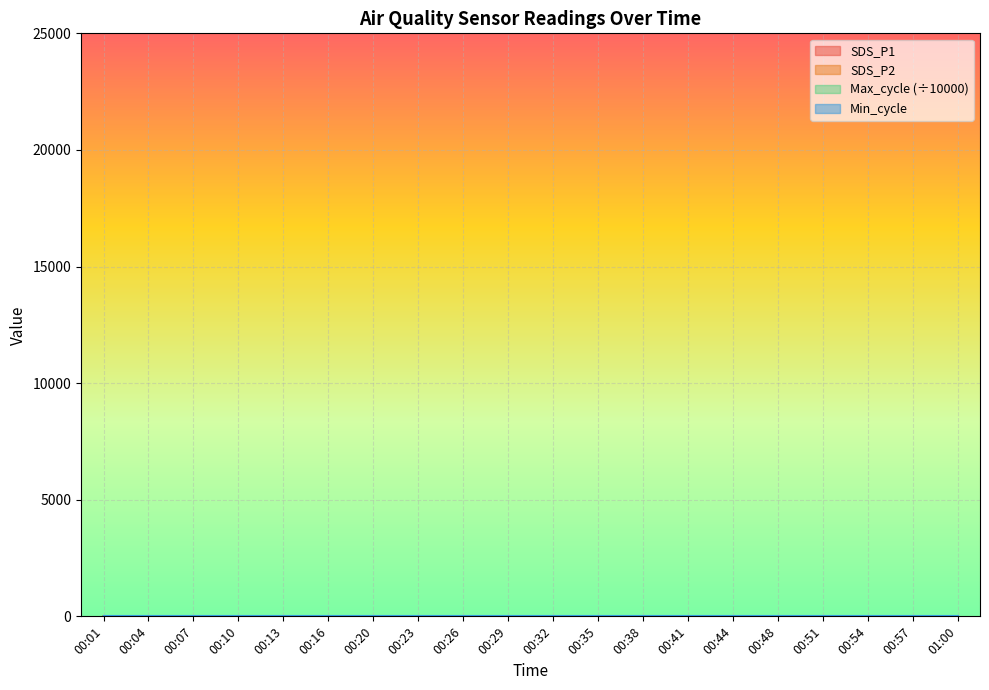

Reading left to right, what are all the values shown in this chart?

SDS_P1: 0.9	1.0	2.6	1.1	0.9	1.2	1.4	1.0	0.9	1.4	1.5	1.7	1.0	0.9	3.5	1.2	1.4	2.6	2.9	1.7
SDS_P2: 0.9	1.0	1.1	1.1	0.9	1.2	1.2	1.0	0.9	1.2	1.1	0.9	1.0	0.9	1.1	1.2	1.0	1.0	1.4	1.2
Max_cycle: 2.0	2.0	2.0	2.0	2.0	2.0	2.1	2.0	2.0	2.0	2.0	2.0	2.0	2.0	2.0	2.0	2.0	2.0	2.0	2.0